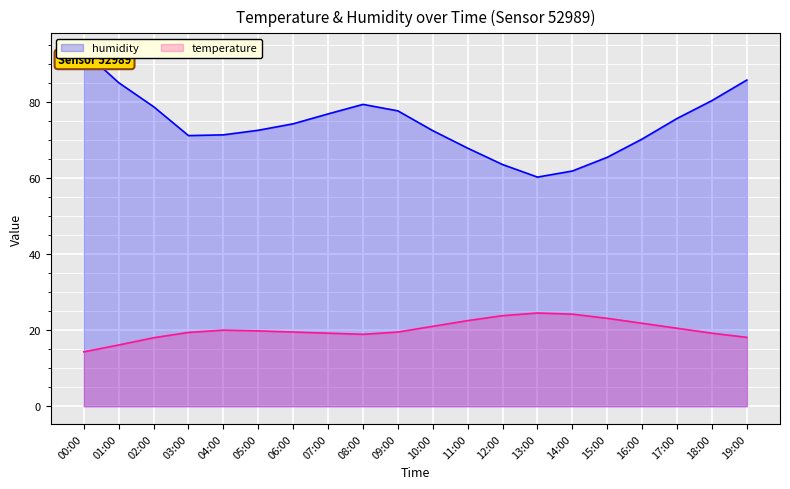

What is the total value across all series at 09:00?

97.1